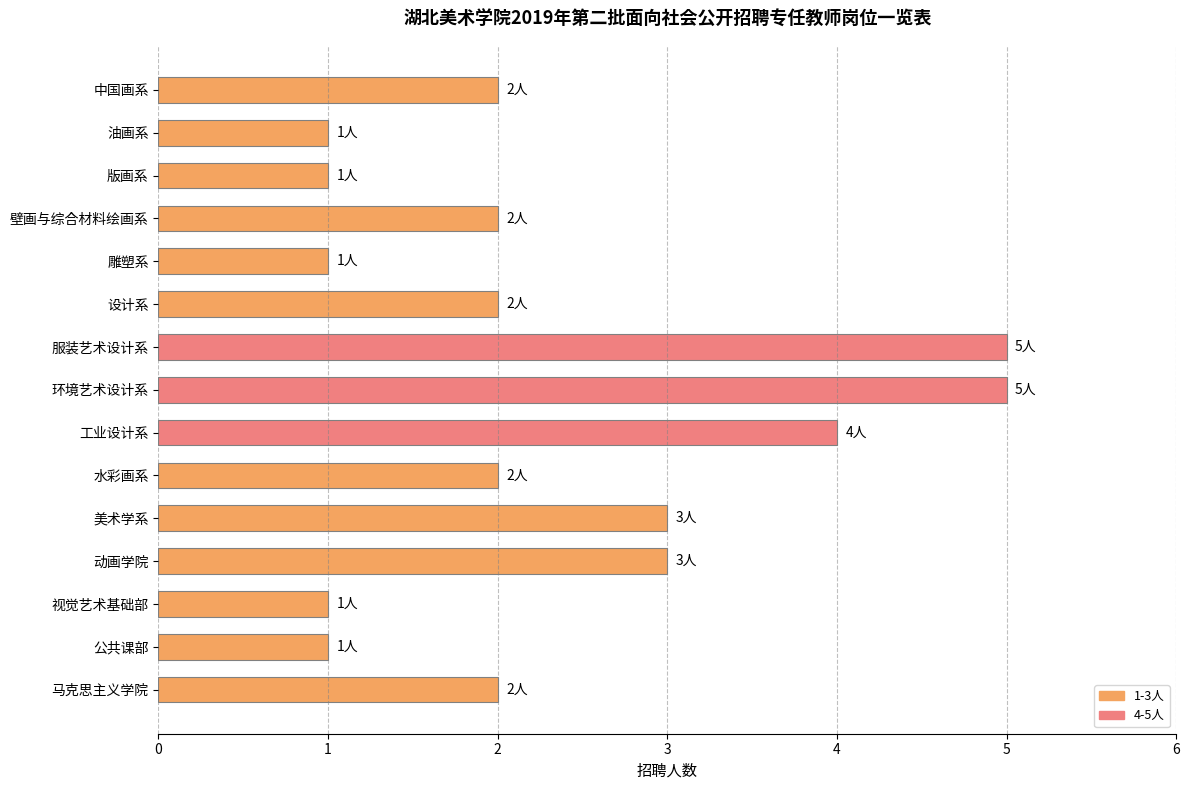

What position from the bottom is 美术学系?

5